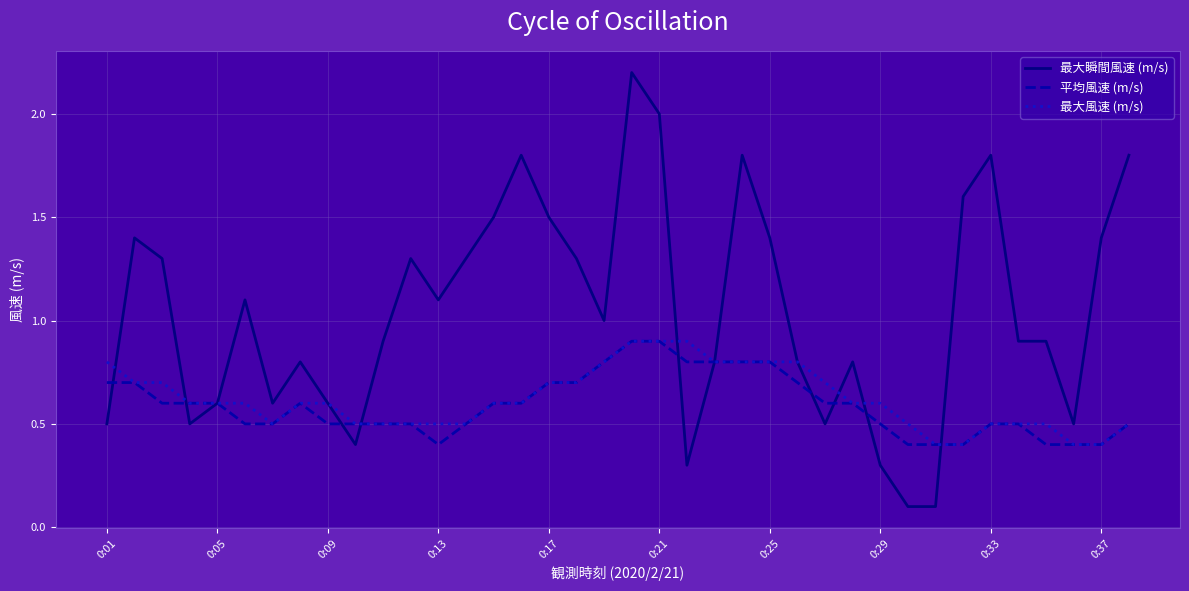

Reading left to right, what are all the values shown in this chart?

最大瞬間風速 (m/s): 0.5	1.4	1.3	0.5	0.6	1.1	0.6	0.8	0.6	0.4	0.9	1.3	1.1	1.3	1.5	1.8	1.5	1.3	1.0	2.2	2.0	0.3	0.8	1.8	1.4	0.8	0.5	0.8	0.3	0.1	0.1	1.6	1.8	0.9	0.9	0.5	1.4	1.8
平均風速 (m/s): 0.7	0.7	0.6	0.6	0.6	0.5	0.5	0.6	0.5	0.5	0.5	0.5	0.4	0.5	0.6	0.6	0.7	0.7	0.8	0.9	0.9	0.8	0.8	0.8	0.8	0.7	0.6	0.6	0.5	0.4	0.4	0.4	0.5	0.5	0.4	0.4	0.4	0.5
最大風速 (m/s): 0.8	0.7	0.7	0.6	0.6	0.6	0.5	0.6	0.6	0.5	0.5	0.5	0.5	0.5	0.6	0.6	0.7	0.7	0.8	0.9	0.9	0.9	0.8	0.8	0.8	0.8	0.7	0.6	0.6	0.5	0.4	0.4	0.5	0.5	0.5	0.4	0.4	0.5